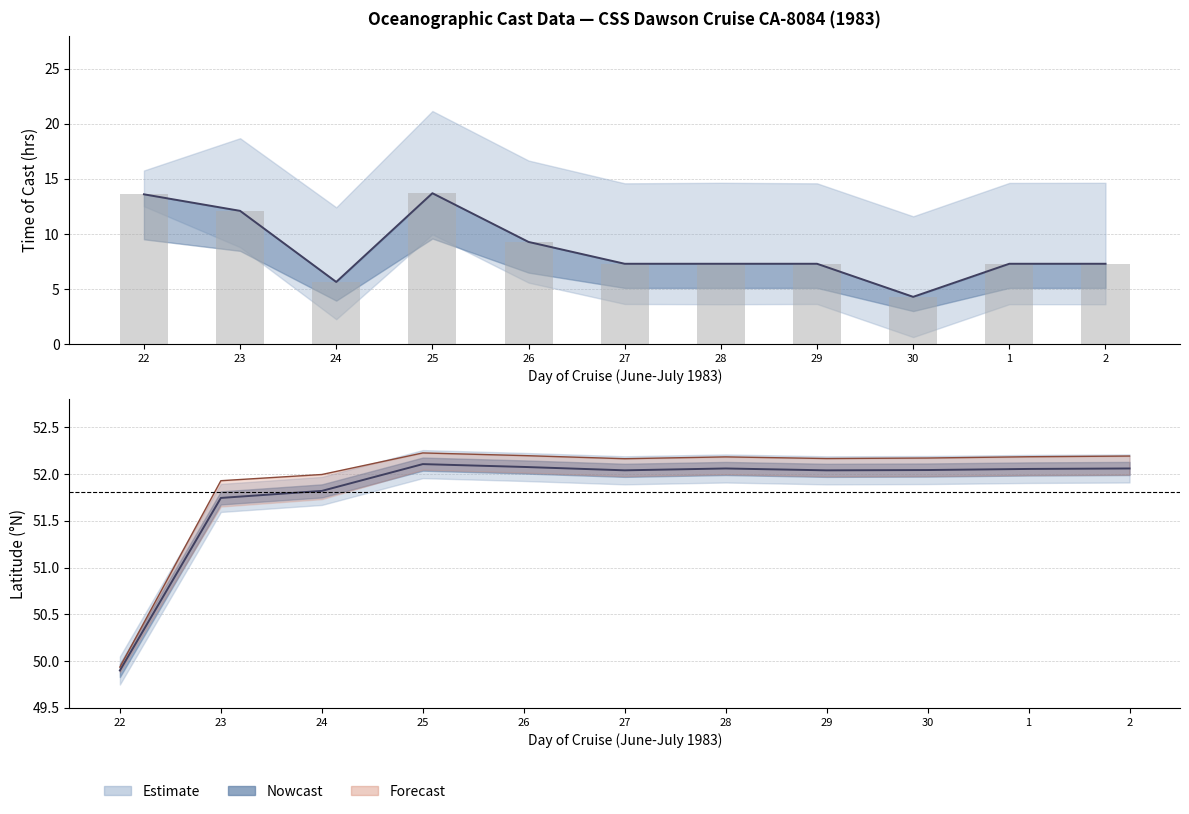

How many groups of bars are there?

11